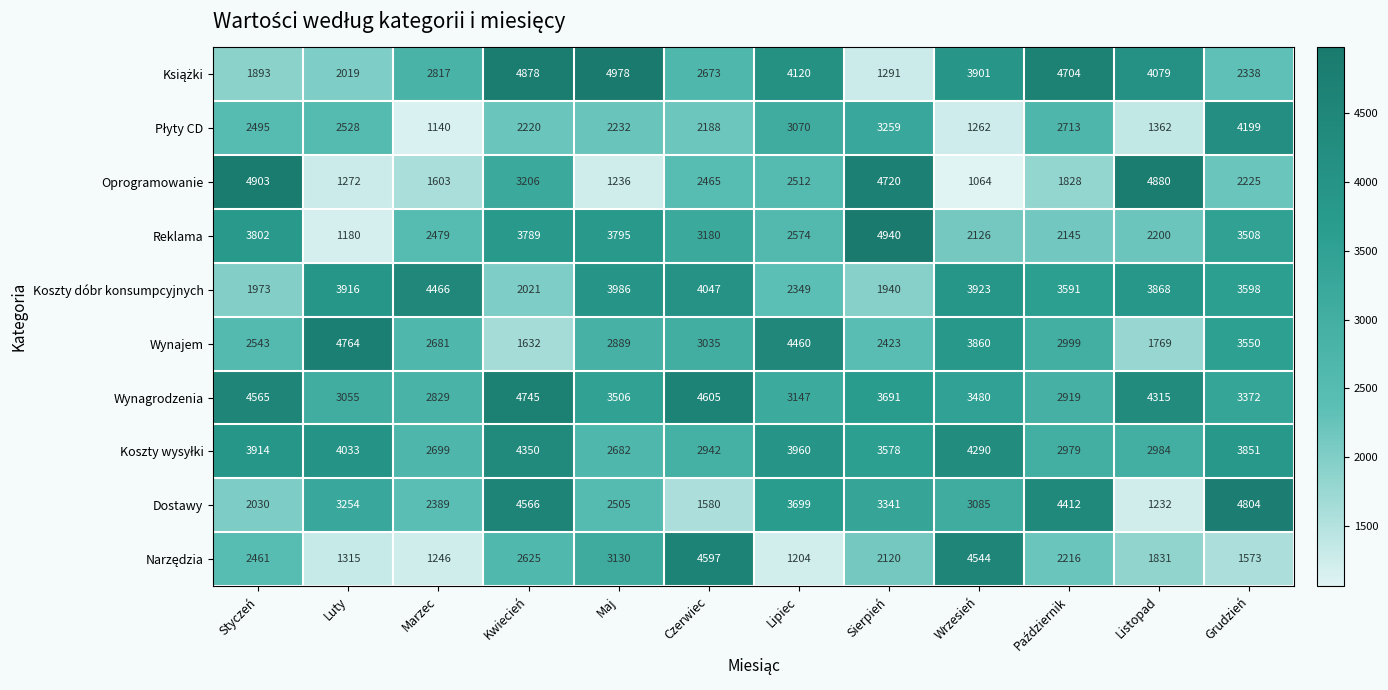

What is the difference between the highest and lowest values at Maj?

3742